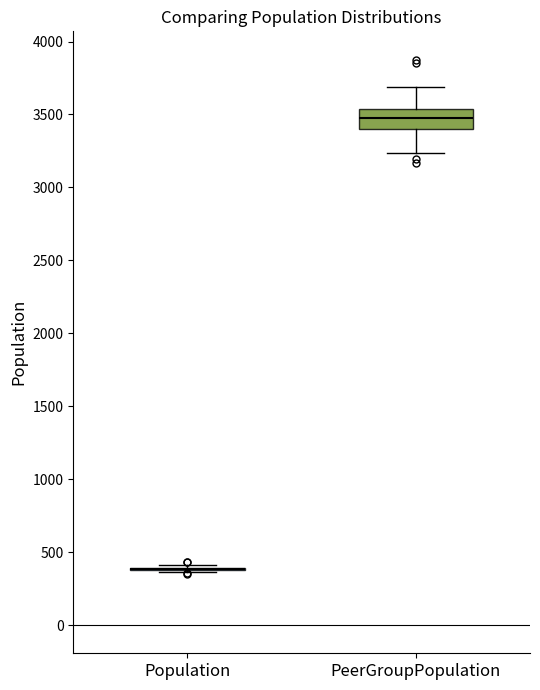

Reading left to right, transcribe this box plot: for each box, give where its median line is, the range the box spans, and where its two whiskers end, as read against the y-axis. The values are not printed on the chart, so give them approximately, as read against the axis.

Population: box collapsed to a line at 400, whiskers 350 to 400
PeerGroupPopulation: median 3450, box 3400 to 3550, whiskers 3250 to 3700